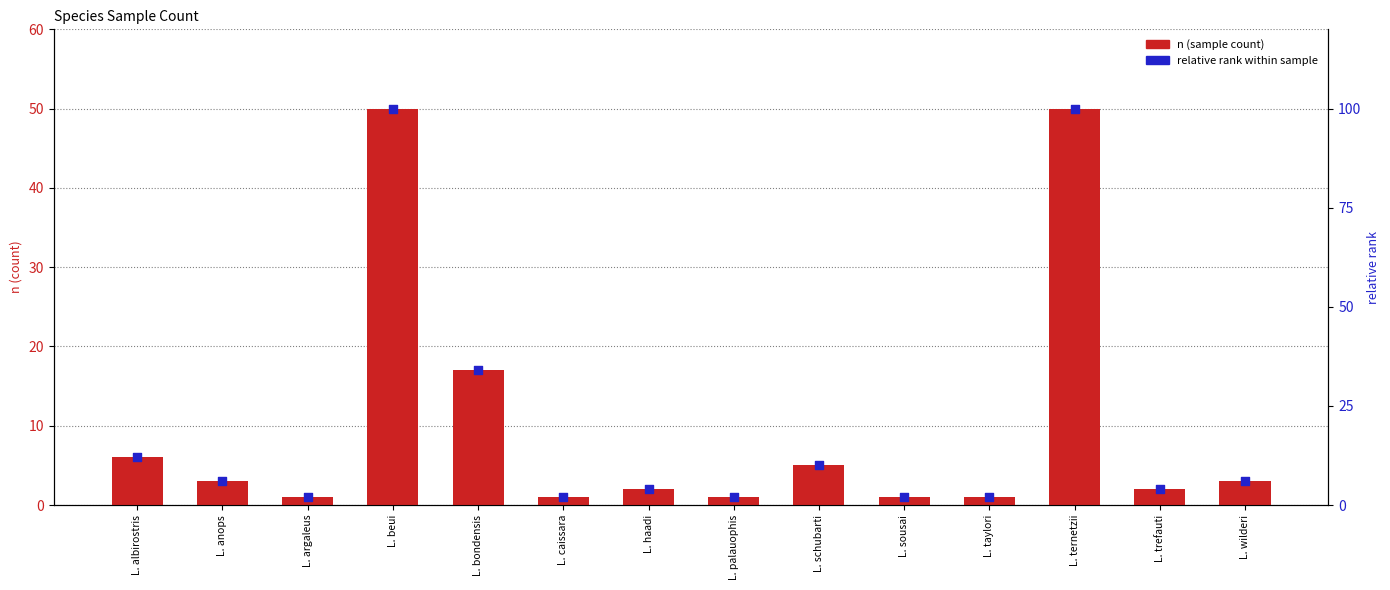

Which series contains the lowest Y value?

n (sample count)